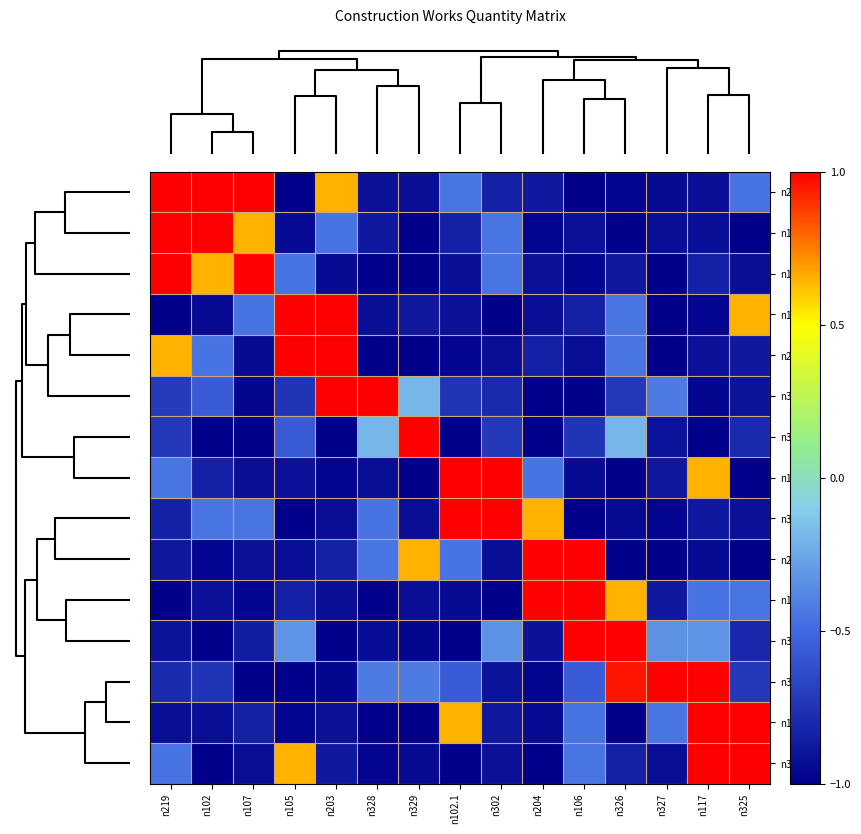

Reading left to right, what are all the values shown in this chart?

n219: n219=1.0	n102=1.0	n107=1.0	n105=-1.0	n203=0.6	n328=-0.9	n329=-0.9	n102.1=-0.4	n302=-0.8	n204=-0.9	n106=-1.0	n326=-1.0	n327=-0.9	n117=-0.9	n325=-0.5
n102: n219=1.0	n102=1.0	n107=0.6	n105=-0.9	n203=-0.5	n328=-0.9	n329=-1.0	n102.1=-0.8	n302=-0.4	n204=-1.0	n106=-0.9	n326=-1.0	n327=-0.9	n117=-0.9	n325=-1.0
n107: n219=1.0	n102=0.6	n107=1.0	n105=-0.5	n203=-0.9	n328=-1.0	n329=-1.0	n102.1=-0.9	n302=-0.4	n204=-0.9	n106=-1.0	n326=-0.9	n327=-1.0	n117=-0.8	n325=-0.9
n105: n219=-1.0	n102=-0.9	n107=-0.5	n105=1.0	n203=1.0	n328=-0.9	n329=-0.9	n102.1=-0.9	n302=-1.0	n204=-0.9	n106=-0.8	n326=-0.4	n327=-1.0	n117=-1.0	n325=0.6
n203: n219=0.6	n102=-0.5	n107=-0.9	n105=1.0	n203=1.0	n328=-1.0	n329=-1.0	n102.1=-1.0	n302=-0.9	n204=-0.8	n106=-0.9	n326=-0.4	n327=-1.0	n117=-0.9	n325=-0.9
n328: n219=-0.7	n102=-0.6	n107=-1.0	n105=-0.7	n203=1.0	n328=1.0	n329=-0.2	n102.1=-0.7	n302=-0.8	n204=-1.0	n106=-1.0	n326=-0.7	n327=-0.4	n117=-1.0	n325=-0.9
n329: n219=-0.7	n102=-1.0	n107=-1.0	n105=-0.6	n203=-1.0	n328=-0.2	n329=1.0	n102.1=-1.0	n302=-0.7	n204=-1.0	n106=-0.7	n326=-0.2	n327=-0.9	n117=-1.0	n325=-0.8
n102.1: n219=-0.4	n102=-0.8	n107=-0.9	n105=-0.9	n203=-1.0	n328=-0.9	n329=-1.0	n102.1=1.0	n302=1.0	n204=-0.5	n106=-0.9	n326=-1.0	n327=-0.9	n117=0.6	n325=-1.0
n302: n219=-0.8	n102=-0.4	n107=-0.4	n105=-1.0	n203=-0.9	n328=-0.5	n329=-0.9	n102.1=1.0	n302=1.0	n204=0.6	n106=-1.0	n326=-0.9	n327=-1.0	n117=-0.9	n325=-0.9
n204: n219=-0.9	n102=-1.0	n107=-0.9	n105=-0.9	n203=-0.8	n328=-0.4	n329=0.6	n102.1=-0.5	n302=-0.9	n204=1.0	n106=1.0	n326=-1.0	n327=-1.0	n117=-0.9	n325=-1.0
n106: n219=-1.0	n102=-0.9	n107=-1.0	n105=-0.8	n203=-0.9	n328=-1.0	n329=-0.9	n102.1=-0.9	n302=-1.0	n204=1.0	n106=1.0	n326=0.6	n327=-0.9	n117=-0.5	n325=-0.4
n326: n219=-0.9	n102=-1.0	n107=-0.9	n105=-0.3	n203=-1.0	n328=-0.9	n329=-1.0	n102.1=-1.0	n302=-0.3	n204=-0.9	n106=1.0	n326=1.0	n327=-0.3	n117=-0.3	n325=-0.8
n327: n219=-0.8	n102=-0.7	n107=-1.0	n105=-1.0	n203=-1.0	n328=-0.4	n329=-0.4	n102.1=-0.6	n302=-0.9	n204=-1.0	n106=-0.6	n326=1.0	n327=1.0	n117=1.0	n325=-0.7
n117: n219=-0.9	n102=-0.9	n107=-0.8	n105=-1.0	n203=-0.9	n328=-1.0	n329=-1.0	n102.1=0.6	n302=-0.9	n204=-0.9	n106=-0.5	n326=-1.0	n327=-0.4	n117=1.0	n325=1.0
n325: n219=-0.5	n102=-1.0	n107=-0.9	n105=0.6	n203=-0.9	n328=-1.0	n329=-0.9	n102.1=-1.0	n302=-0.9	n204=-1.0	n106=-0.4	n326=-0.8	n327=-0.9	n117=1.0	n325=1.0